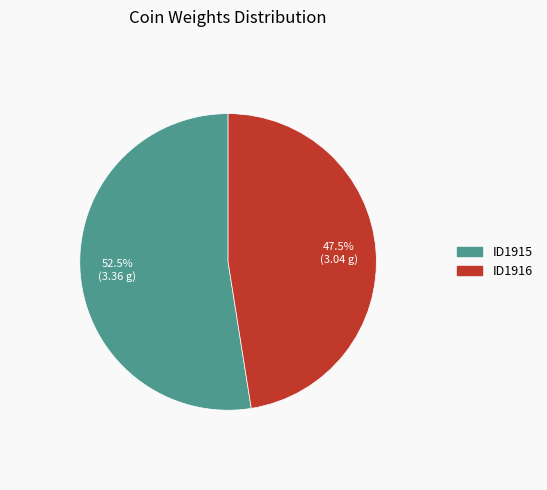

Rank the categories by value from lowest to highest.

ID1916, ID1915